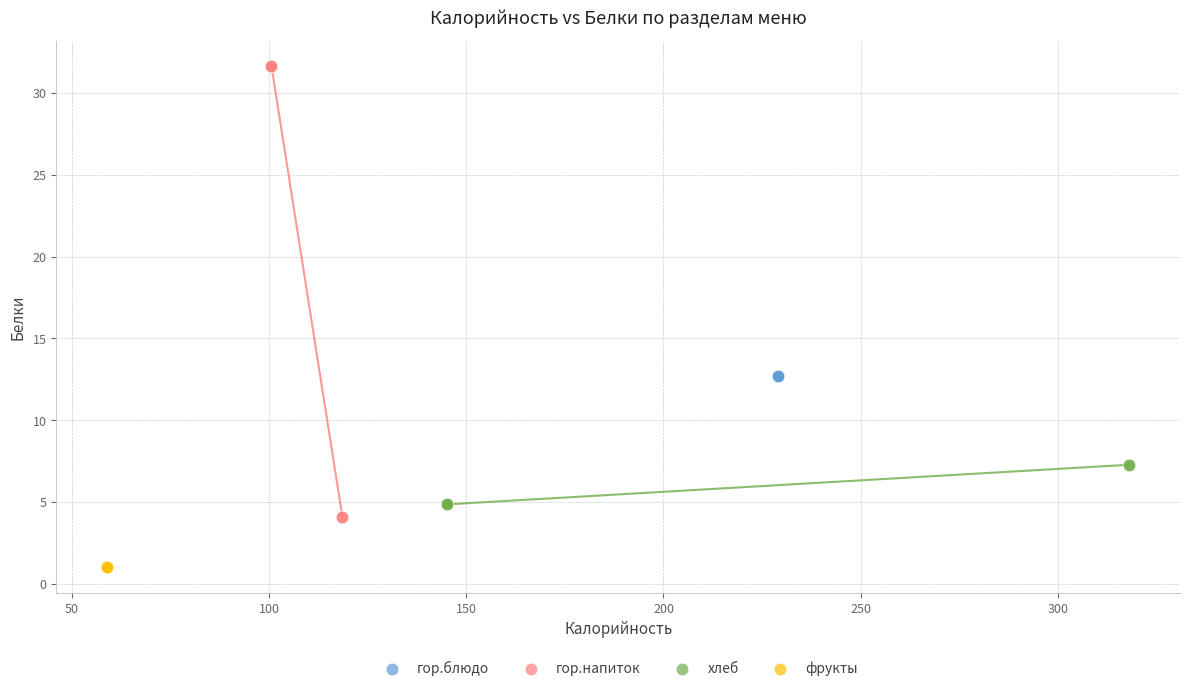

Which series contains the lowest Y value?

фрукты